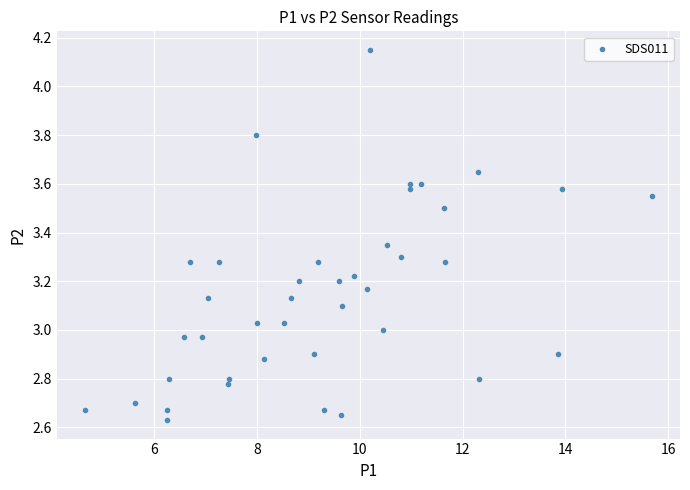

What is the range of Y values (max minus min)?

1.5